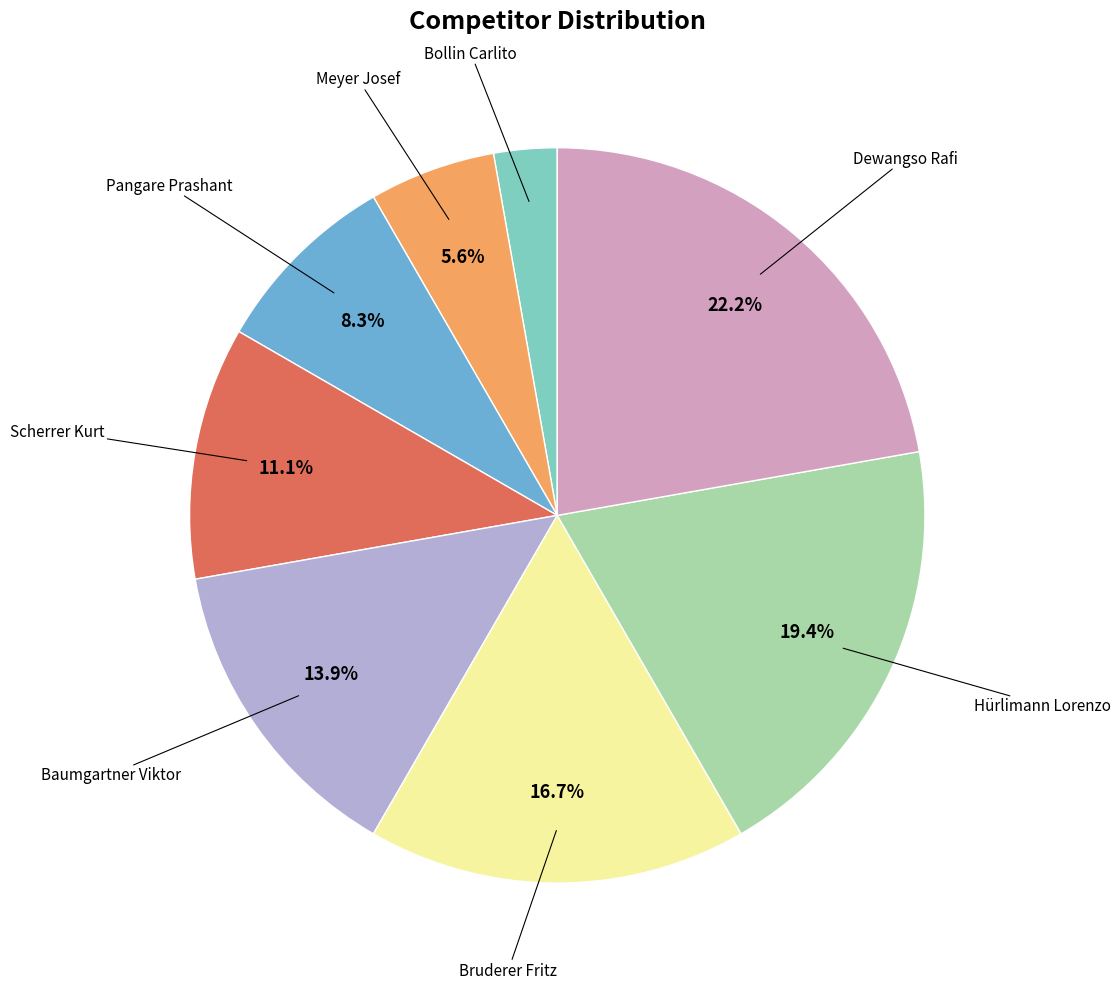

Is there any slice that represents more than half of the pie?

No